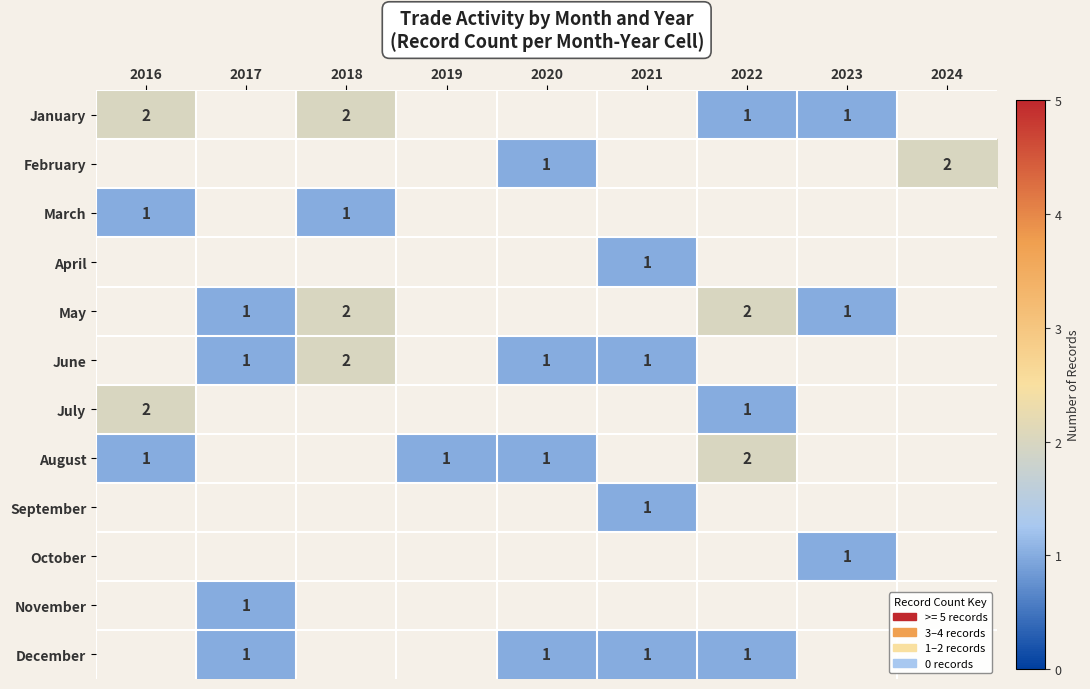

At 2018, list the series in order from largest to smallest.

January, February, March, April, May, June, July, August, September, October, November, December